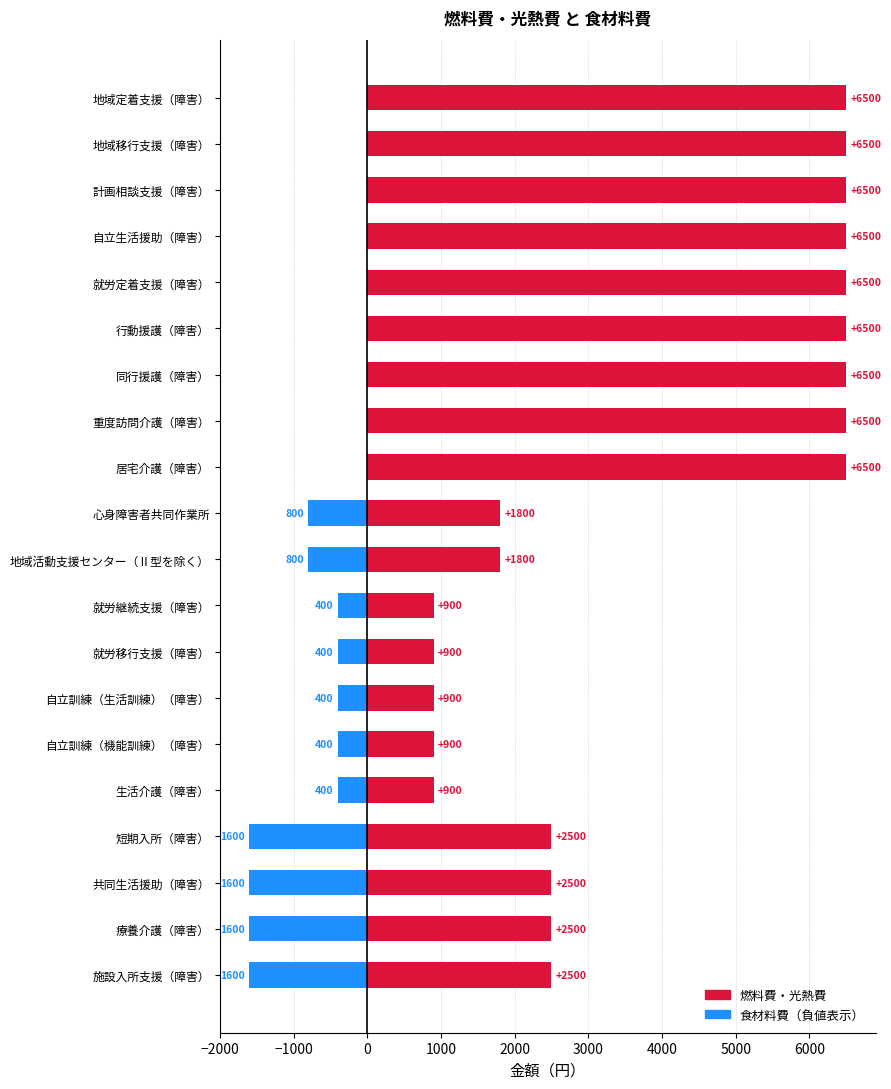

List the series in order of their peak value, lowest first.

食材料費, 燃料費・光熱費